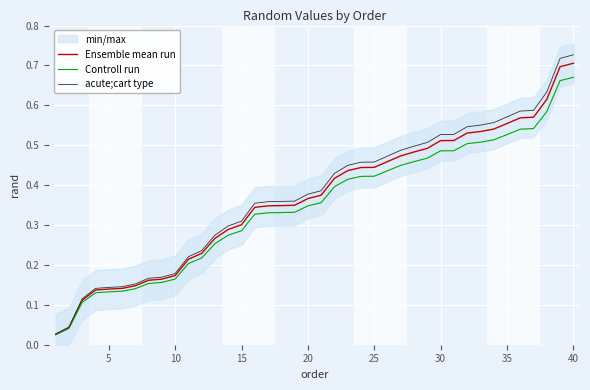

The value of Controll run at 20 is 0.5. True or false?

False